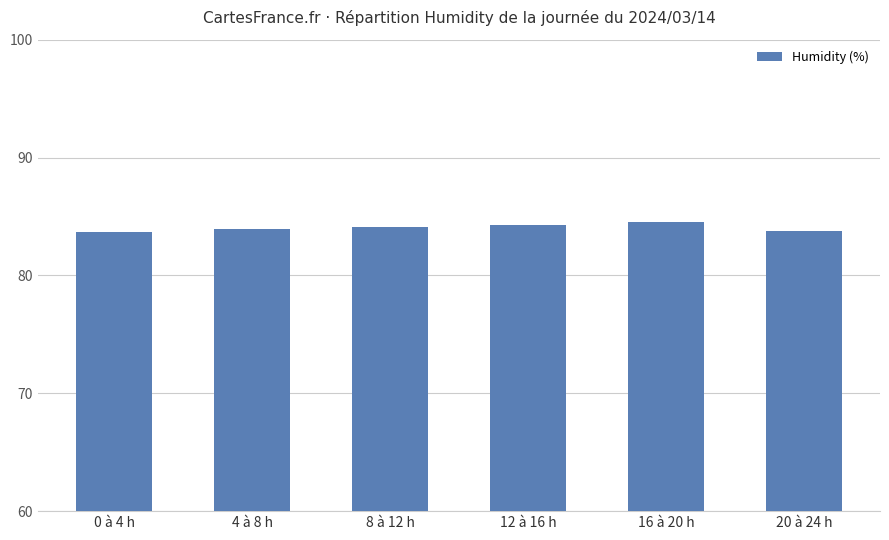

What is the difference between the maximum and minimum values?

0.8